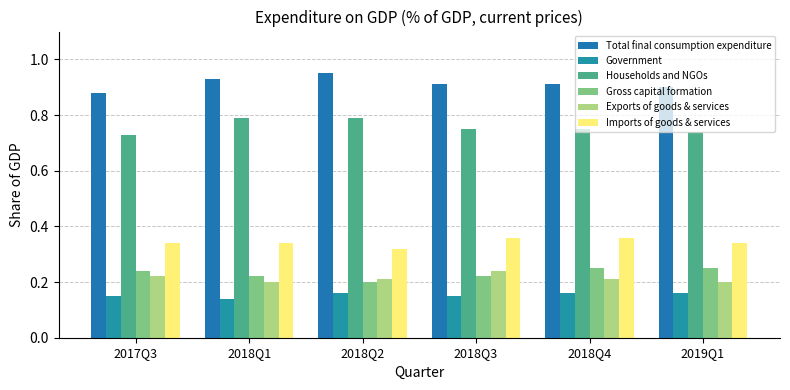

What is the label of the 6th bar from the left?

2019Q1